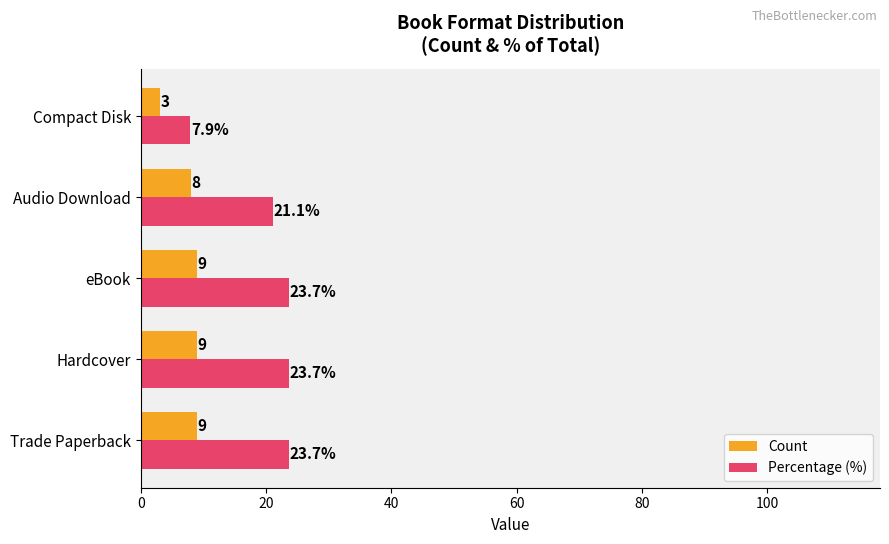

True or false: Count has a value of 3.0 at Compact Disk.

True